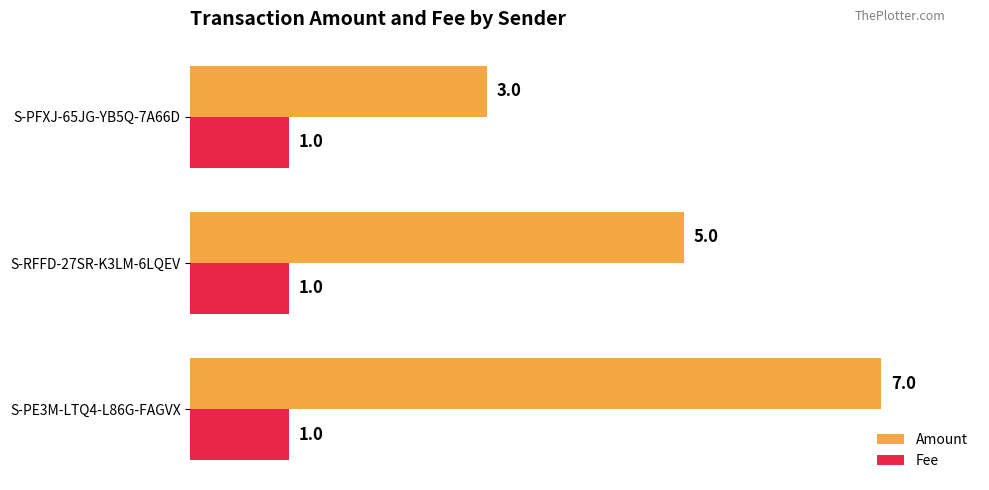

What is the maximum value for Fee?

1